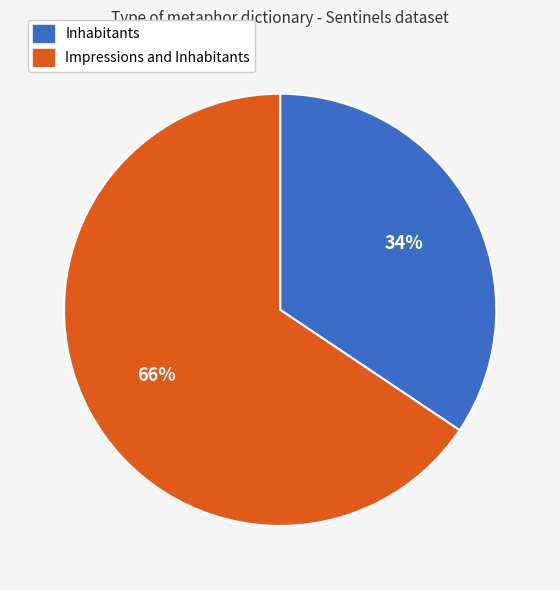

What is the majority slice?

Impressions and Inhabitants